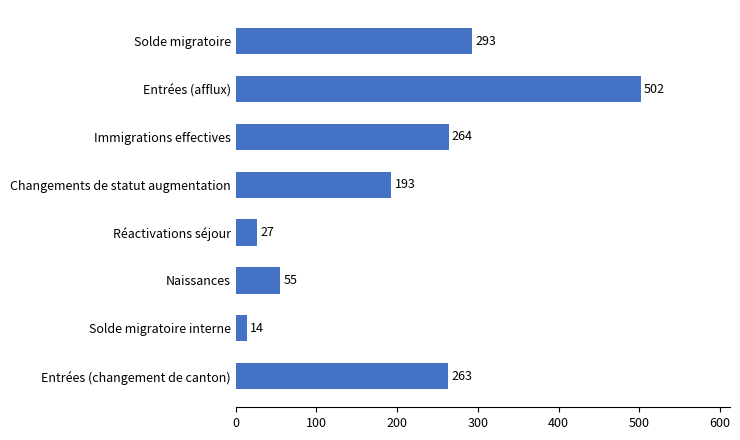

How many values are below 263?

4